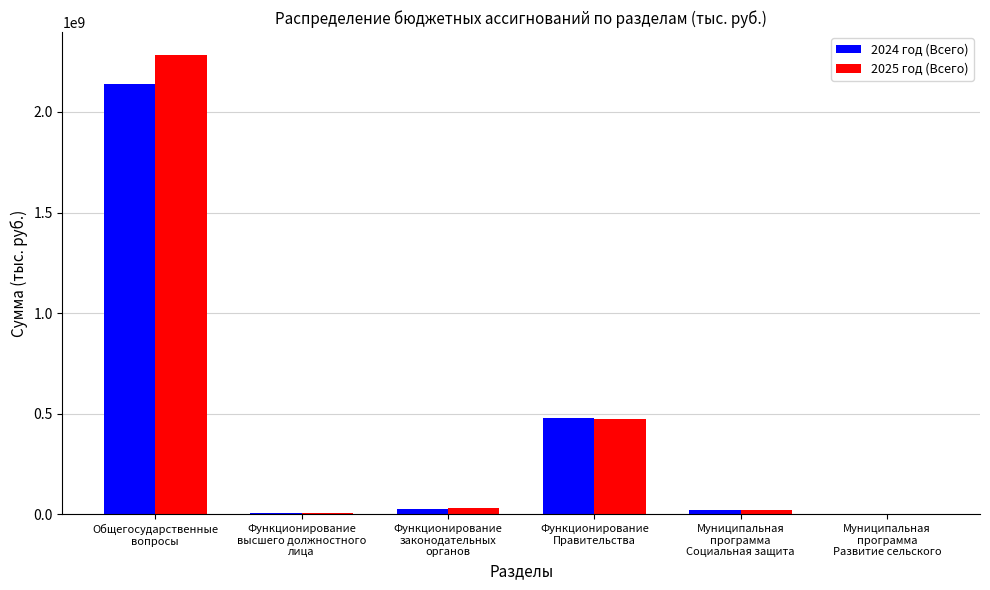

What is the sum of all 2025 год (Всего) values?

2819481342.0